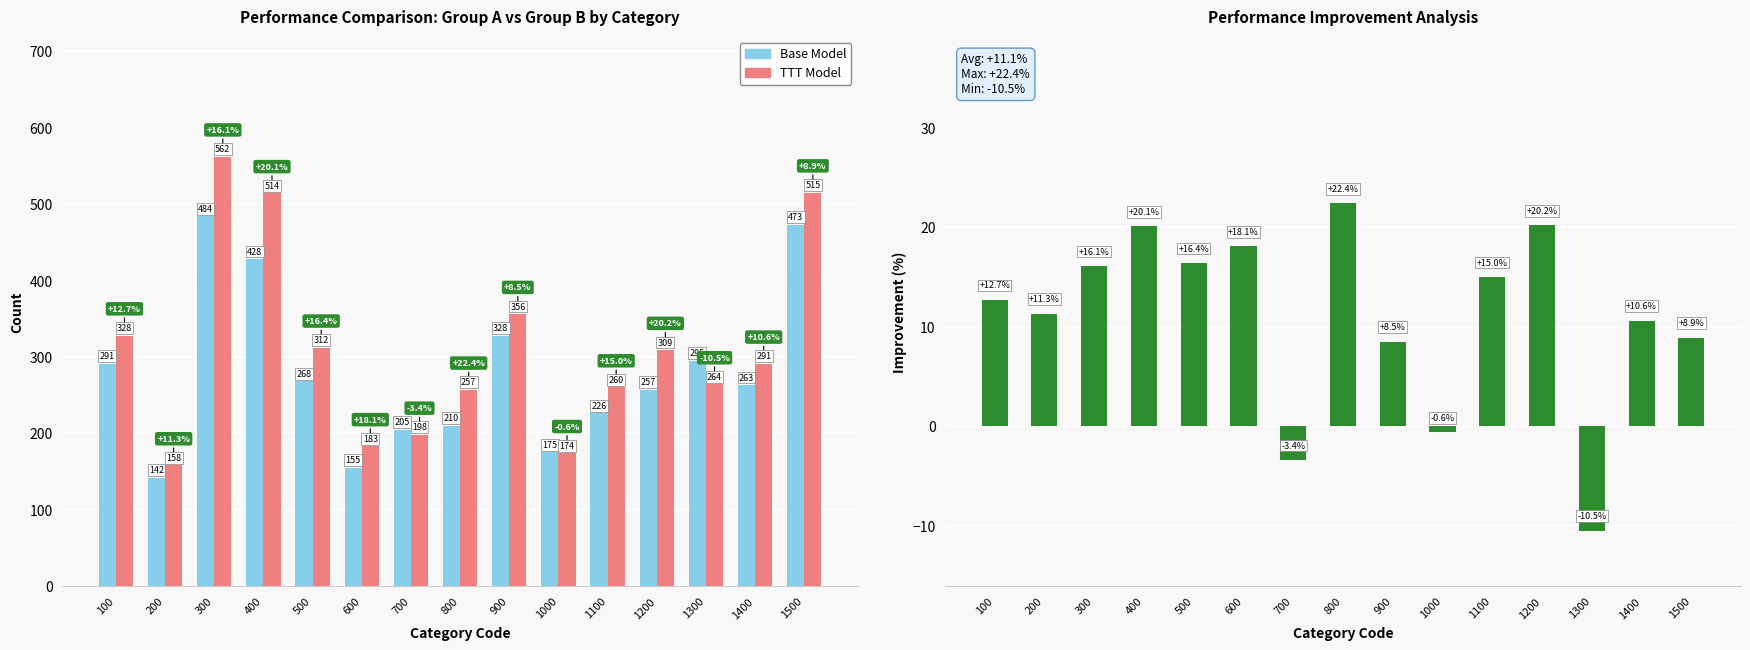

How many values in the Improvement (%) series exceed 12?

8